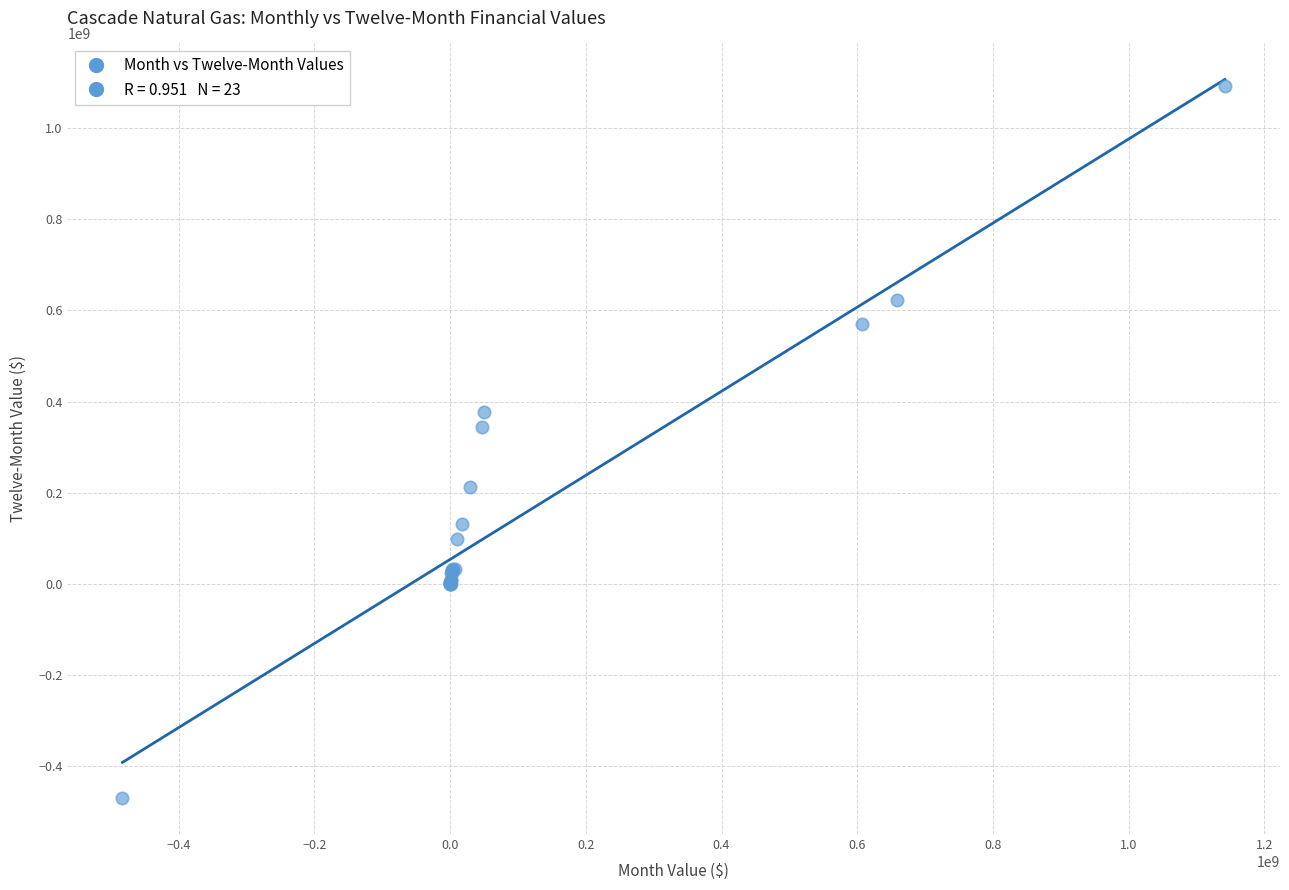

What Y value in the scatter plot is closest to 311399835?

343212023.9